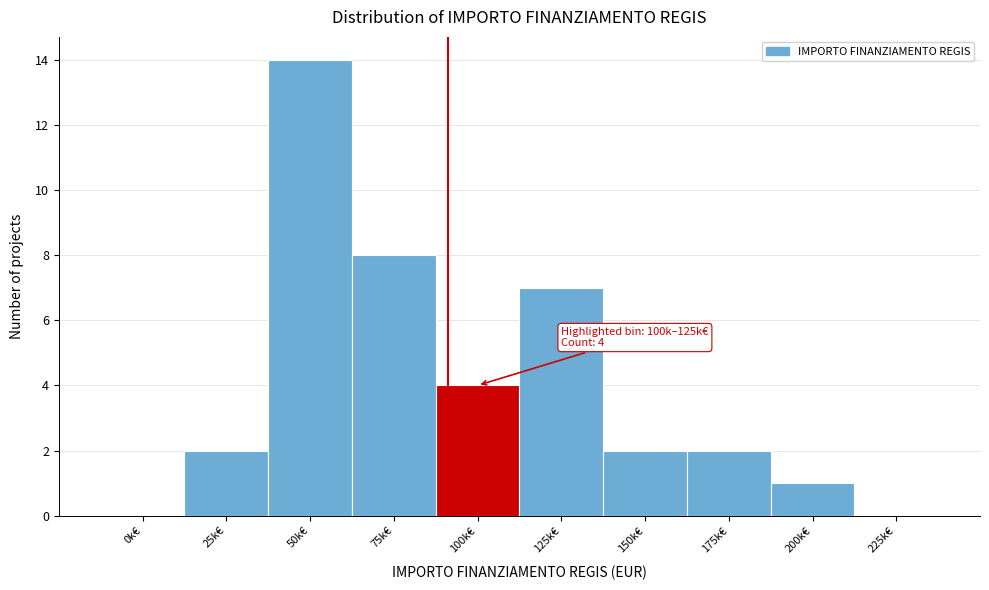

Between 225k€ and 50k€, which is larger?

50k€